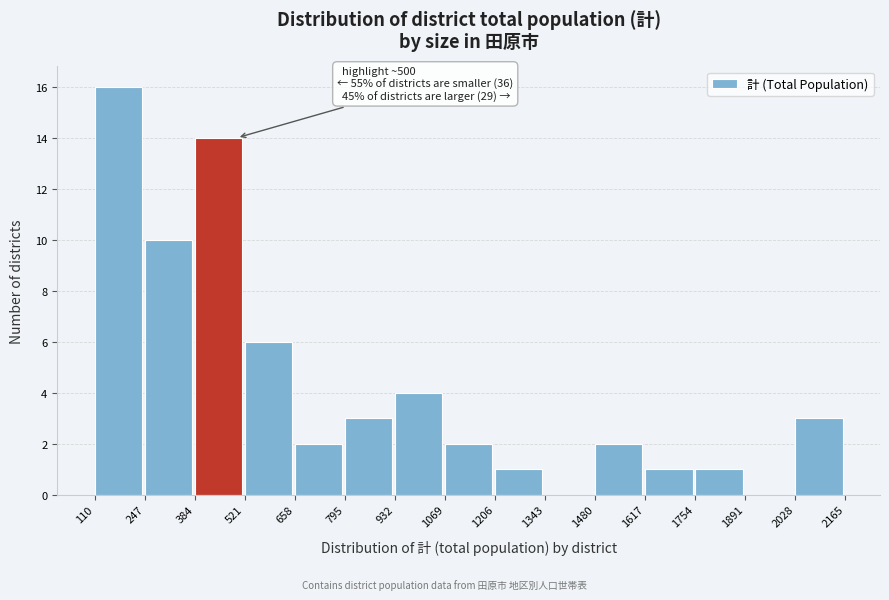

Which range on the x-axis has the tallest bar?

110 to 247